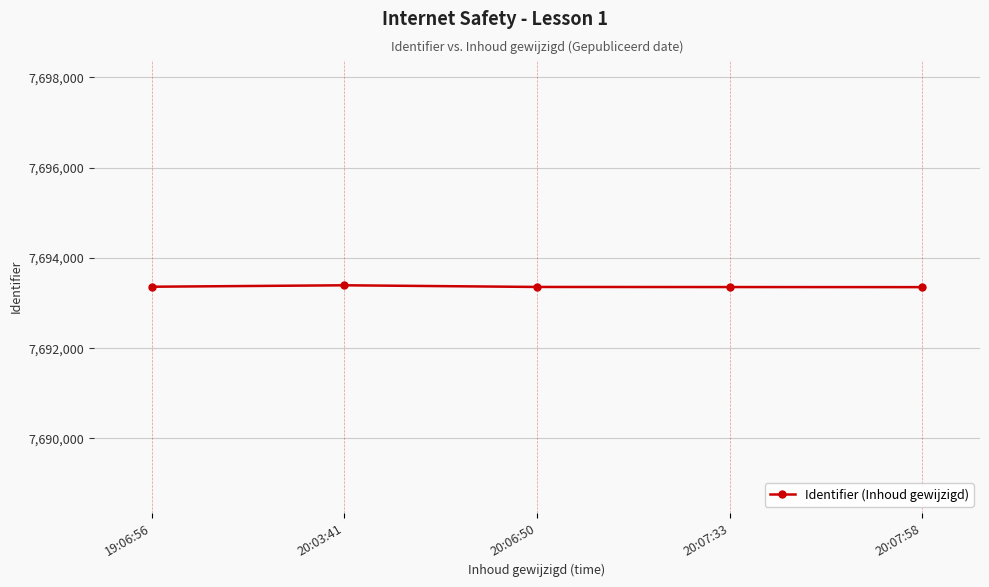

True or false: there are more than 0 points higher than both neighbors.

True